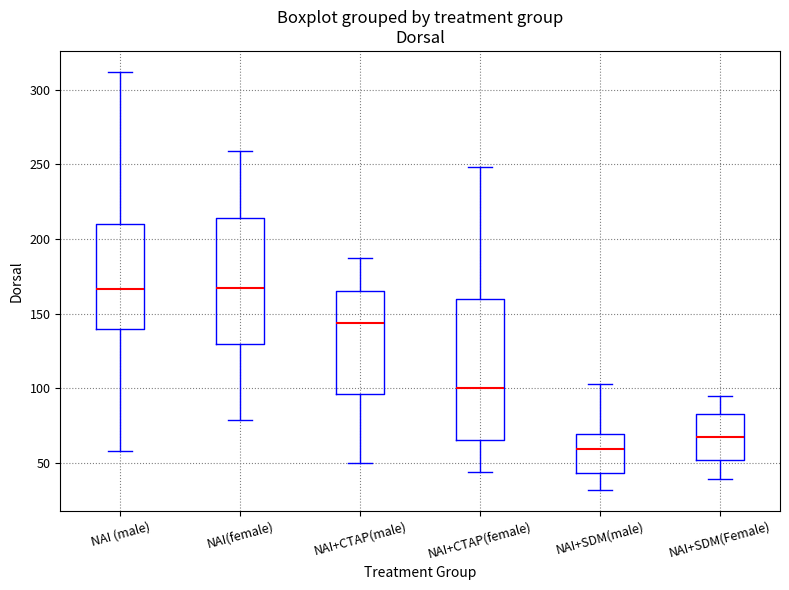

Where is the upper edge of the box for NAI+SDM(Female) on the y-axis? The values are not printed on the chart, so give them approximately, as read against the axis.

85